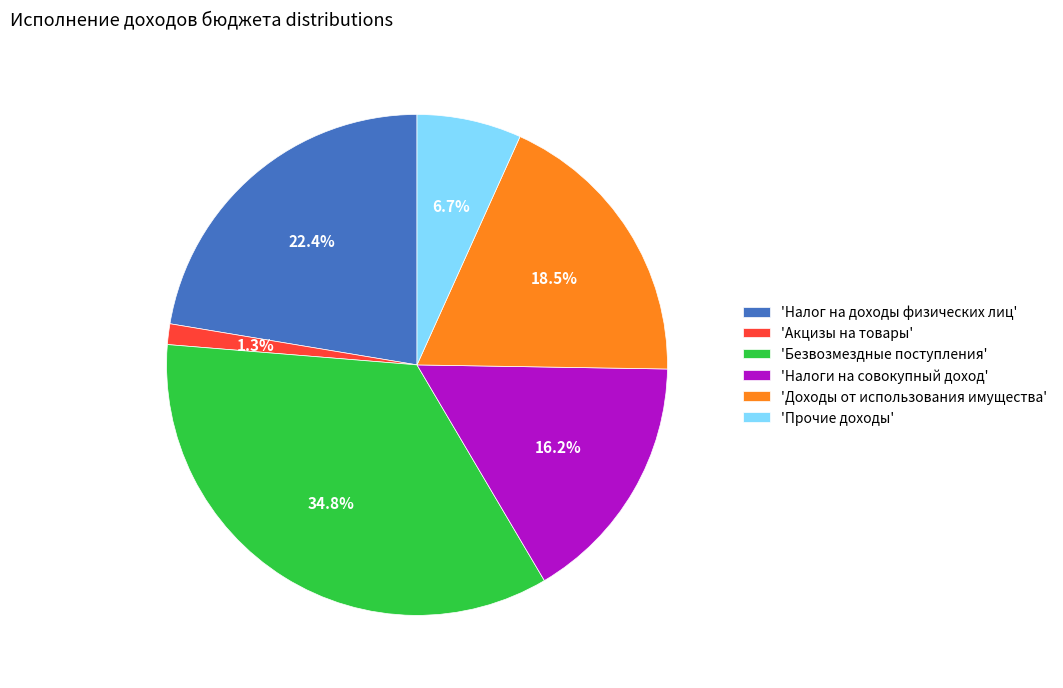

Which slice is the smallest?

'Акцизы на товары'